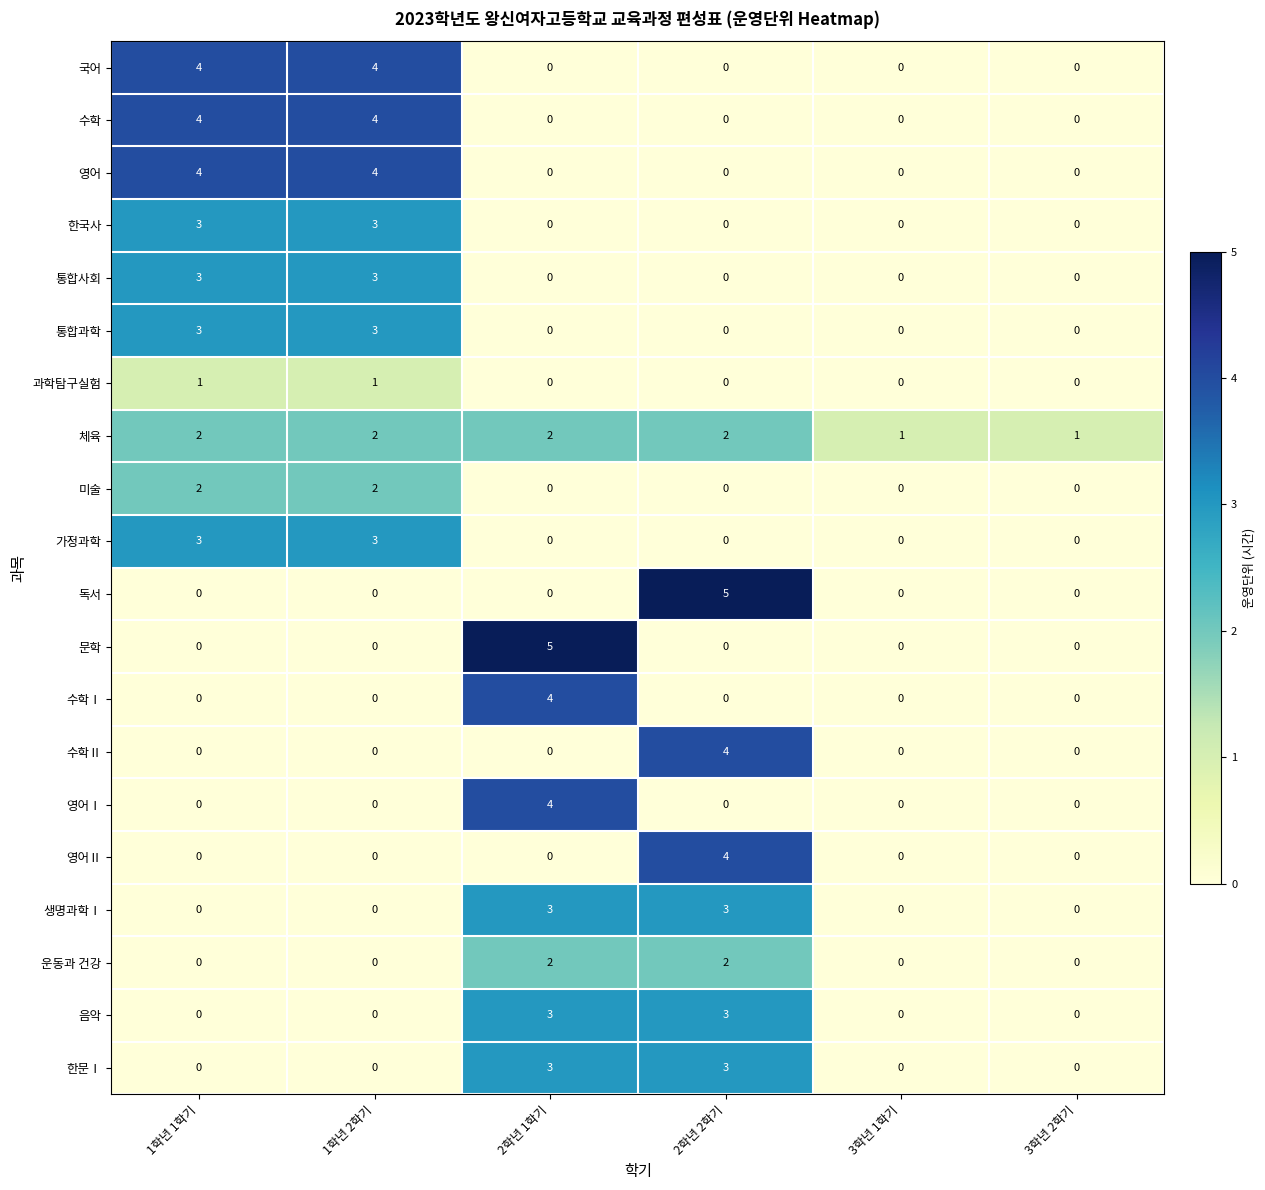

What is the highest value of the 가정과학 series?

3